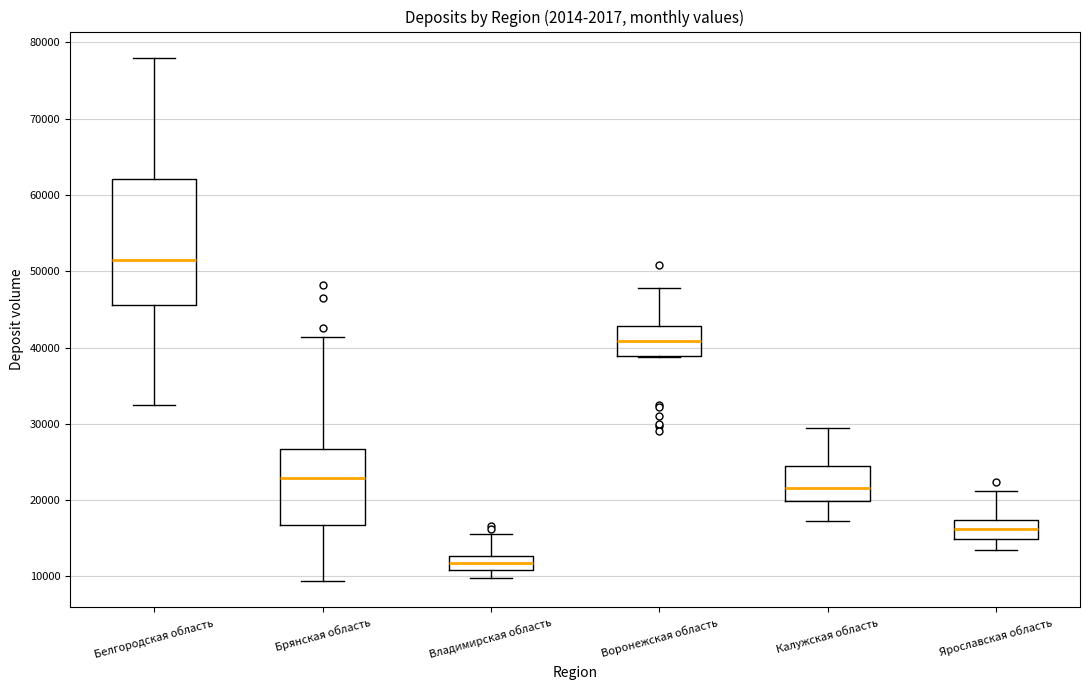

Reading left to right, transcribe this box plot: for each box, give where its median line is, the range the box spans, and where its two whiskers end, as read against the y-axis. The values are not printed on the chart, so give them approximately, as read against the axis.

Белгородская область: median 51000, box 46000 to 62000, whiskers 33000 to 78000
Брянская область: median 23000, box 17000 to 27000, whiskers 9000 to 41000
Владимирская область: median 12000, box 11000 to 13000, whiskers 10000 to 16000
Воронежская область: median 41000, box 39000 to 43000, whiskers 39000 to 48000
Калужская область: median 22000, box 20000 to 24000, whiskers 17000 to 29000
Ярославская область: median 16000, box 15000 to 17000, whiskers 13000 to 21000